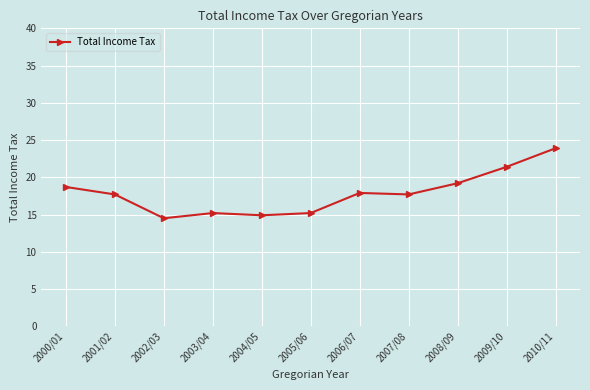

At which label does the data first exceed 17?

2000/01